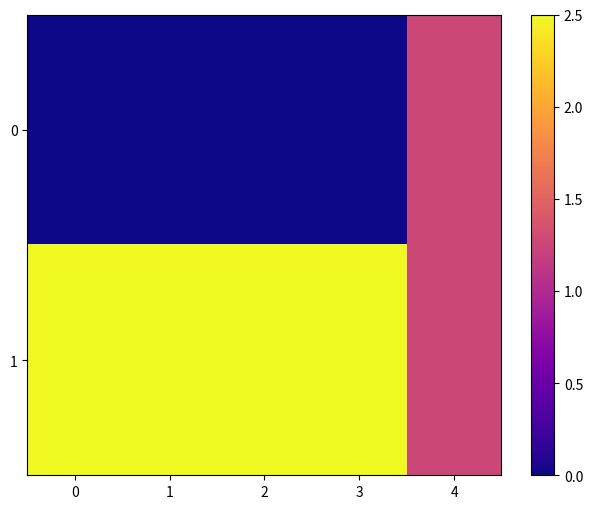

Which has a higher value, 2 or 4?

4